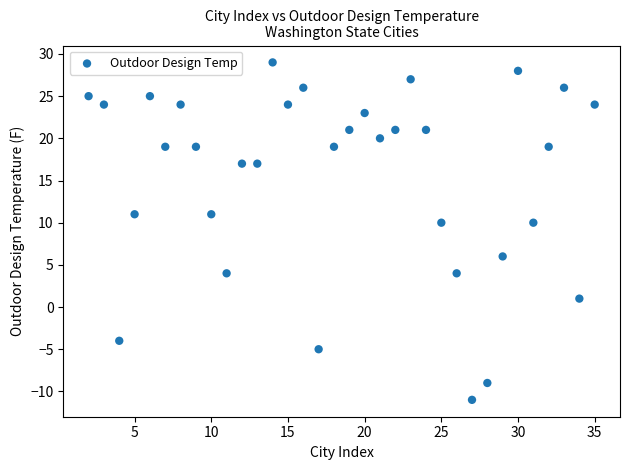

What is the range of Y values (max minus min)?

40